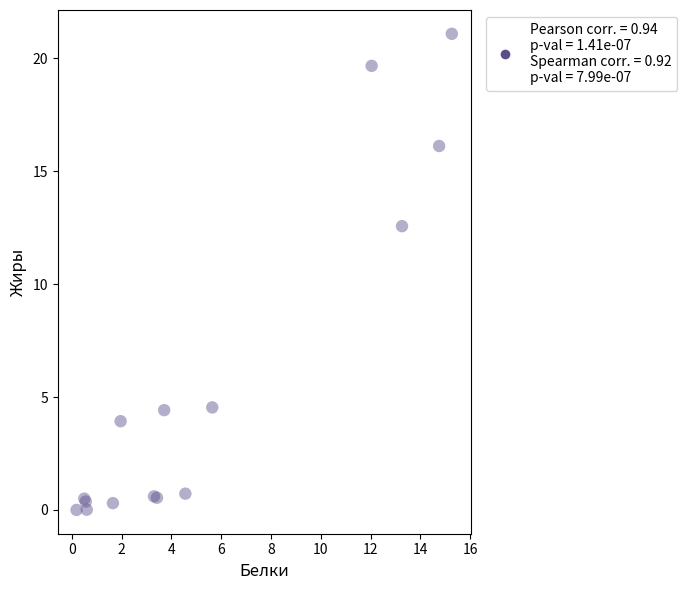

What Y value in the scatter plot is closest to 10?

12.6